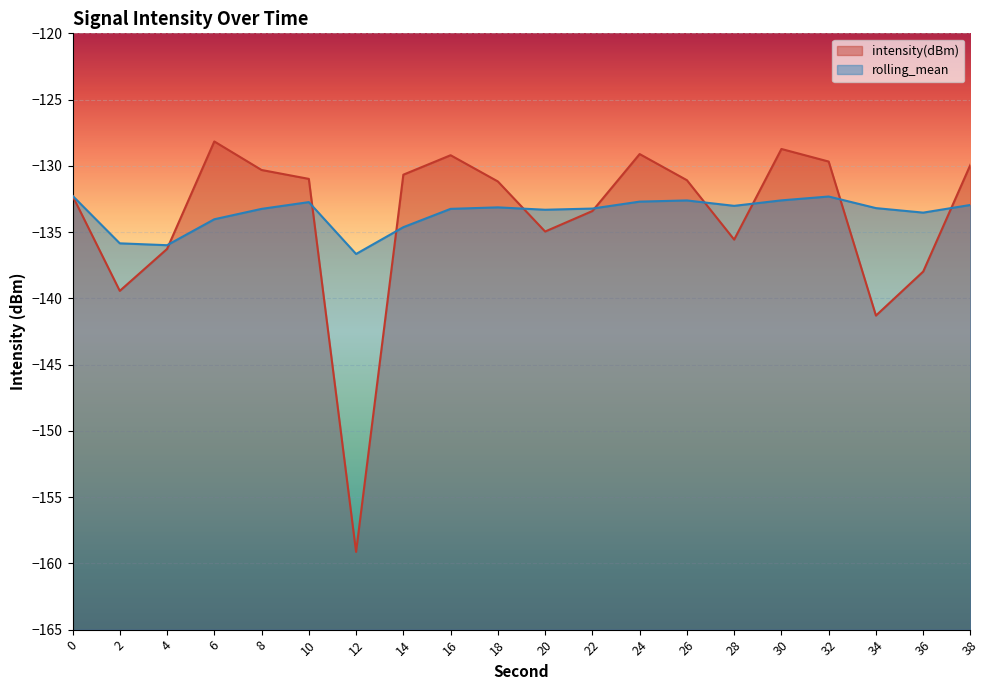

True or false: rolling_mean has a value of -133.1 at 18.

True